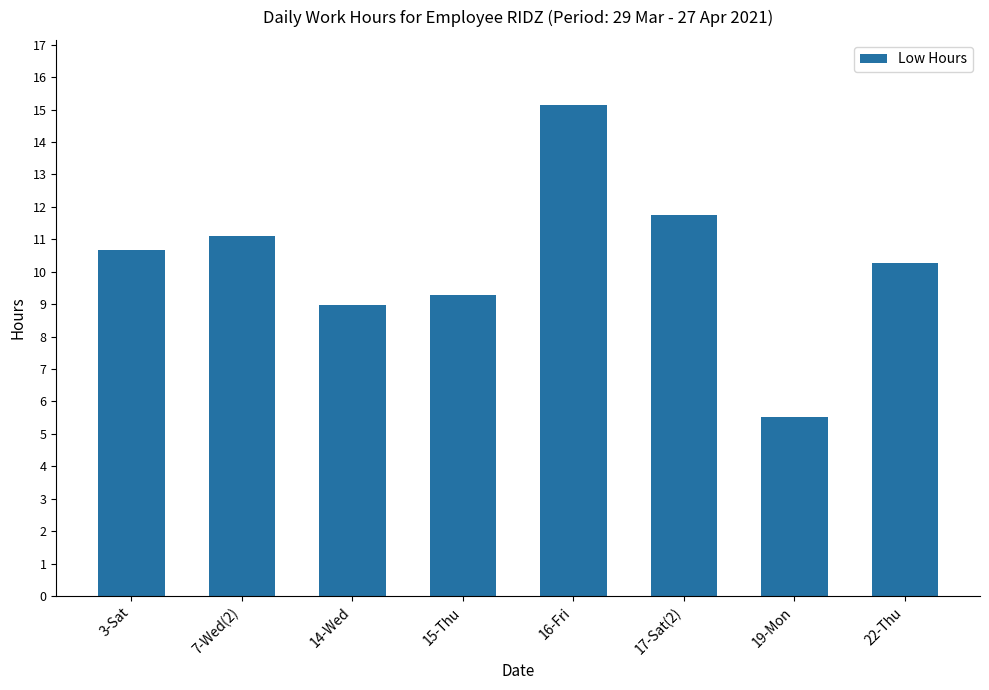

What is the approximate value at 15-Thu?

9.3